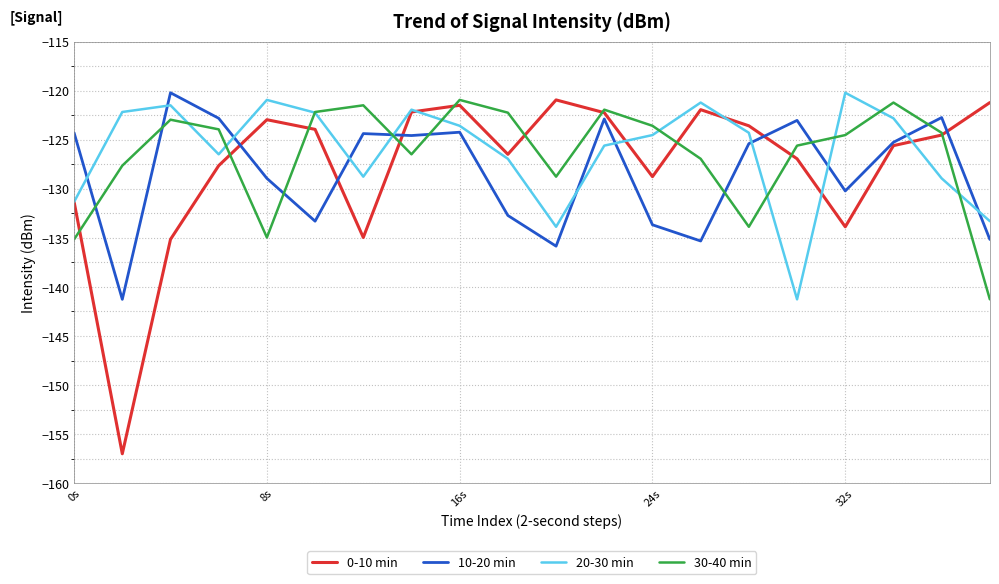

True or false: 30-40 min and 10-20 min cross at least once.

True